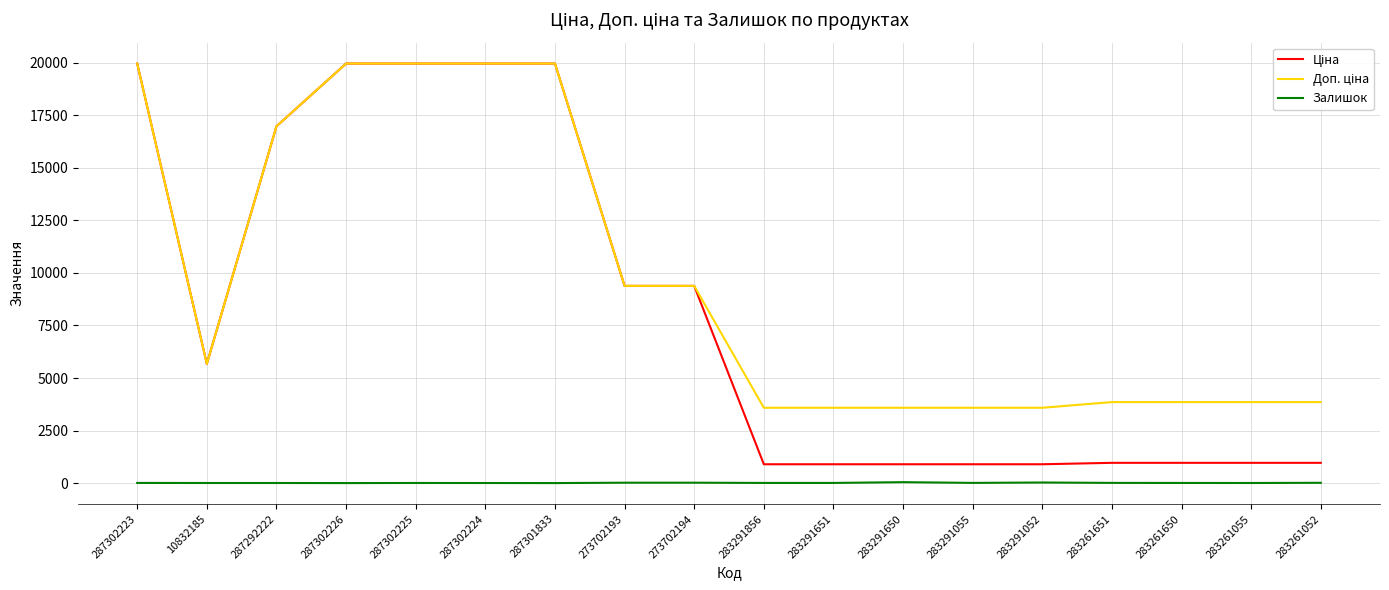

True or false: Залишок has a value of 7.0 at 283291856.

True